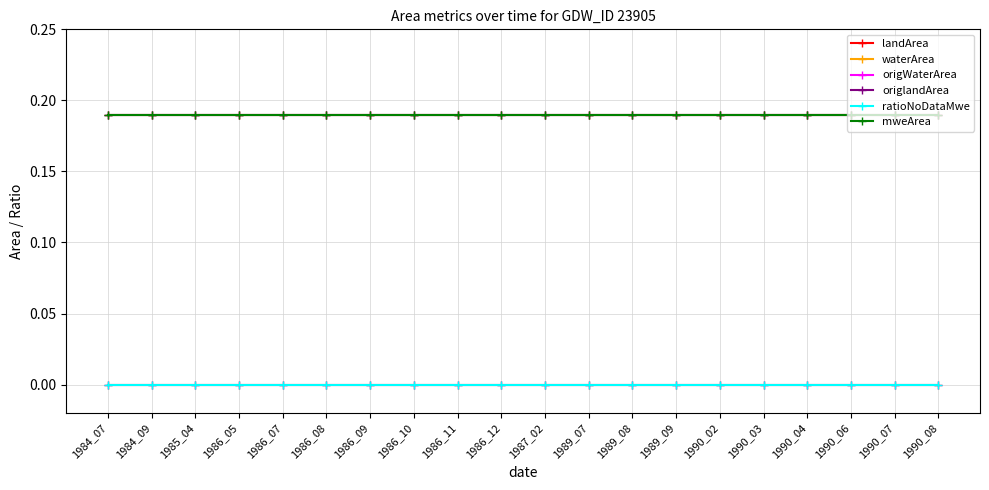

The value of origlandArea at 1984_07 is 0.2. True or false?

True